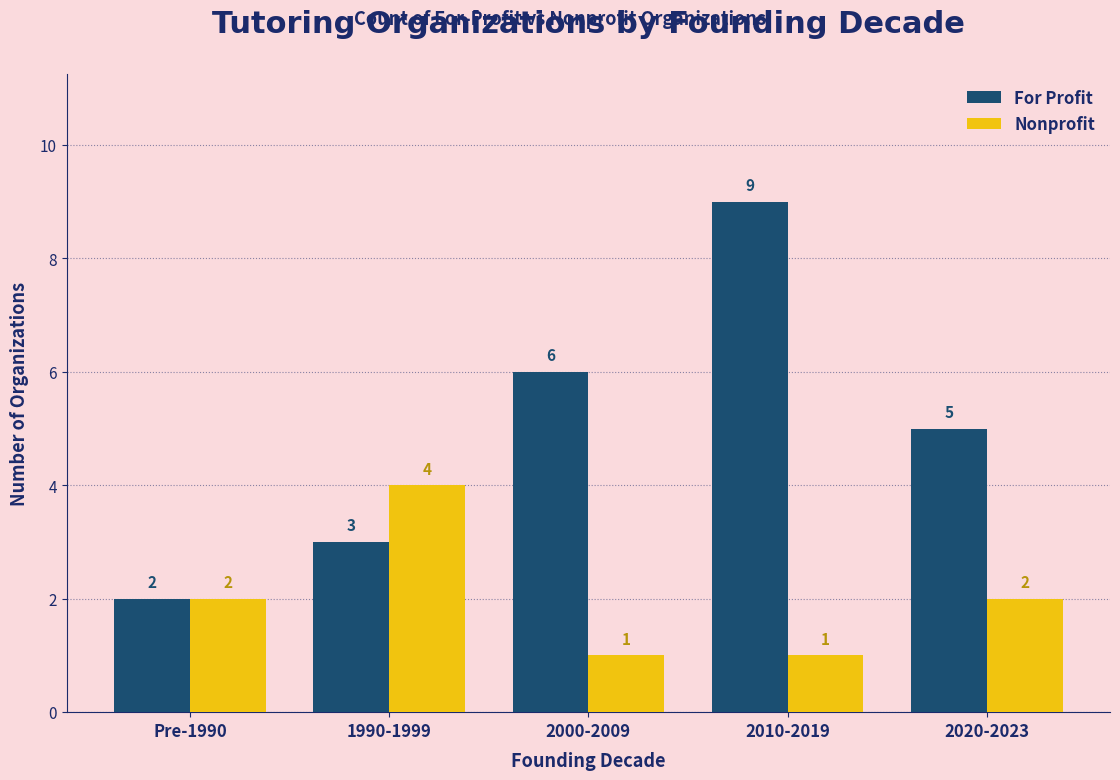

The value of Nonprofit at 2000-2009 is 2. True or false?

False